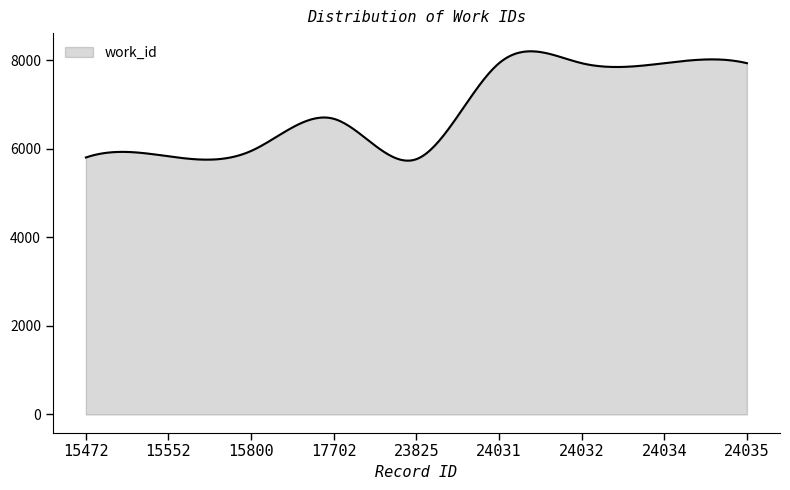

What is the maximum value shown in the chart?

8203.0